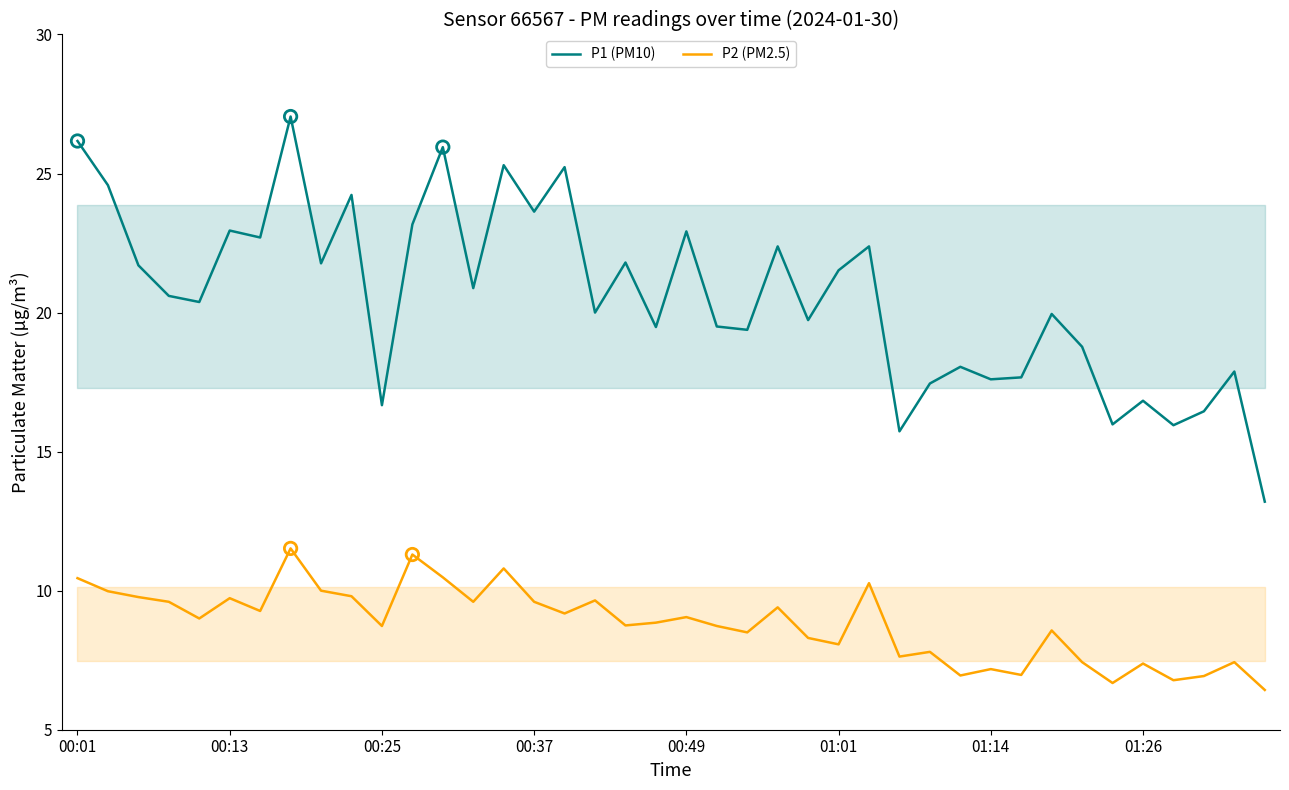

What is the total value across all series at 18?

30.6